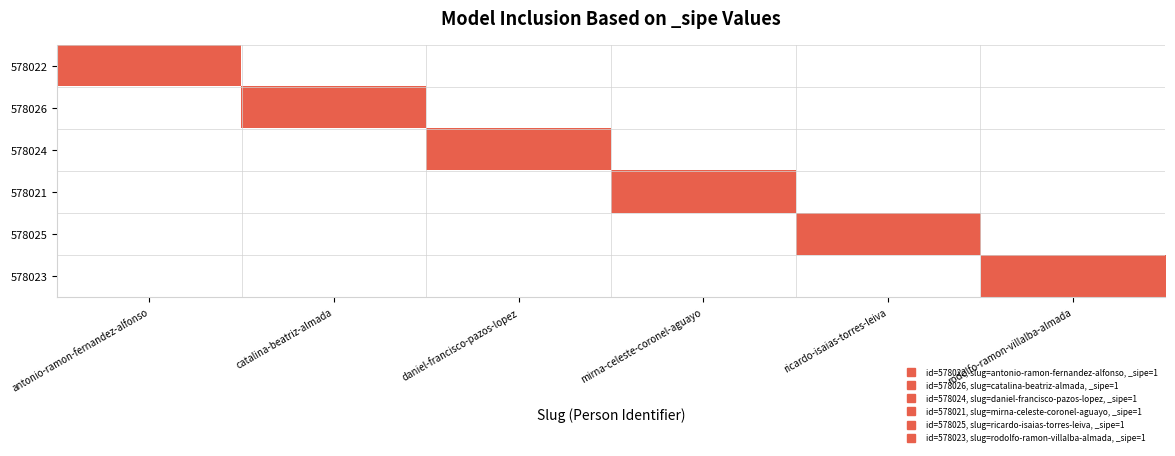

Reading left to right, what are all the values shown in this chart?

578022: antonio-ramon-fernandez-alfonso=1	catalina-beatriz-almada=0	daniel-francisco-pazos-lopez=0	mirna-celeste-coronel-aguayo=0	ricardo-isaias-torres-leiva=0	rodolfo-ramon-villalba-almada=0
578026: antonio-ramon-fernandez-alfonso=0	catalina-beatriz-almada=1	daniel-francisco-pazos-lopez=0	mirna-celeste-coronel-aguayo=0	ricardo-isaias-torres-leiva=0	rodolfo-ramon-villalba-almada=0
578024: antonio-ramon-fernandez-alfonso=0	catalina-beatriz-almada=0	daniel-francisco-pazos-lopez=1	mirna-celeste-coronel-aguayo=0	ricardo-isaias-torres-leiva=0	rodolfo-ramon-villalba-almada=0
578021: antonio-ramon-fernandez-alfonso=0	catalina-beatriz-almada=0	daniel-francisco-pazos-lopez=0	mirna-celeste-coronel-aguayo=1	ricardo-isaias-torres-leiva=0	rodolfo-ramon-villalba-almada=0
578025: antonio-ramon-fernandez-alfonso=0	catalina-beatriz-almada=0	daniel-francisco-pazos-lopez=0	mirna-celeste-coronel-aguayo=0	ricardo-isaias-torres-leiva=1	rodolfo-ramon-villalba-almada=0
578023: antonio-ramon-fernandez-alfonso=0	catalina-beatriz-almada=0	daniel-francisco-pazos-lopez=0	mirna-celeste-coronel-aguayo=0	ricardo-isaias-torres-leiva=0	rodolfo-ramon-villalba-almada=1